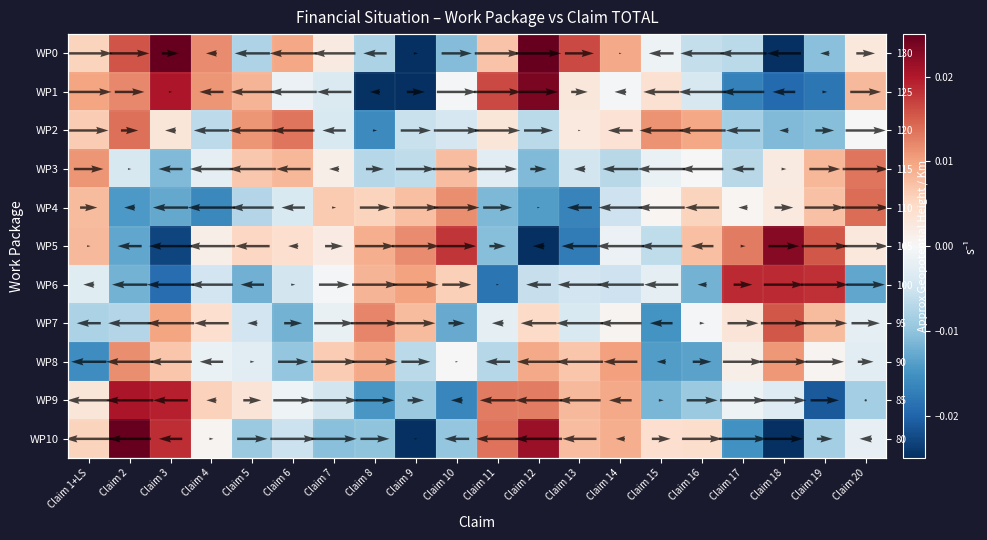

Count the number of data series in this chart.

11